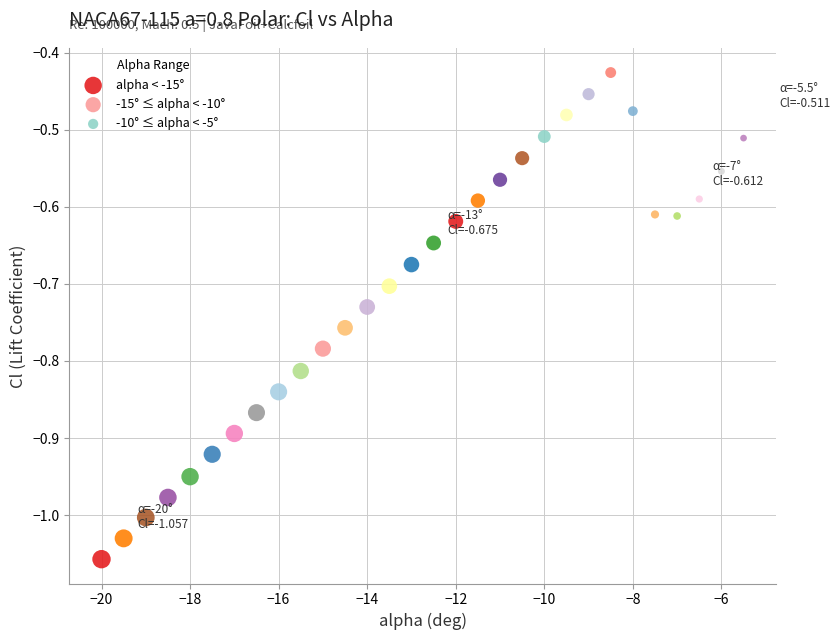

Which series has the widest spread of Y values?

-15° ≤ alpha < -10°